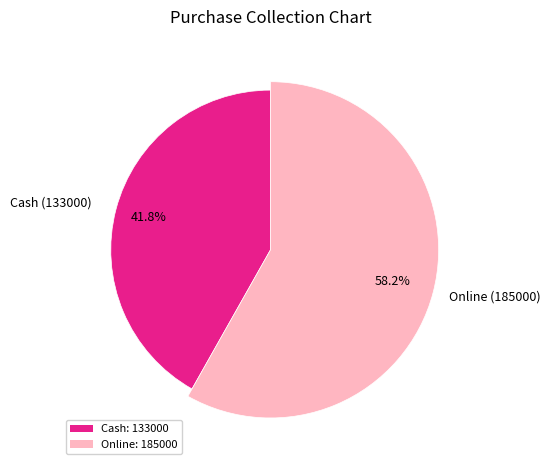

To the nearest percent, what is the difference between the largest and smallest slice percentages?

16%